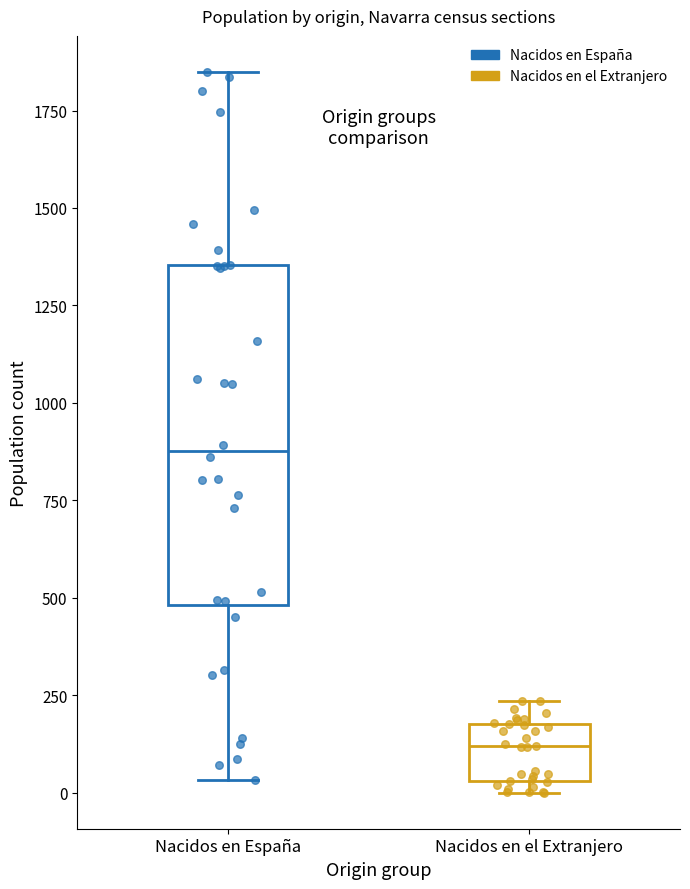

Which box's median line is the lowest?

Nacidos en el Extranjero